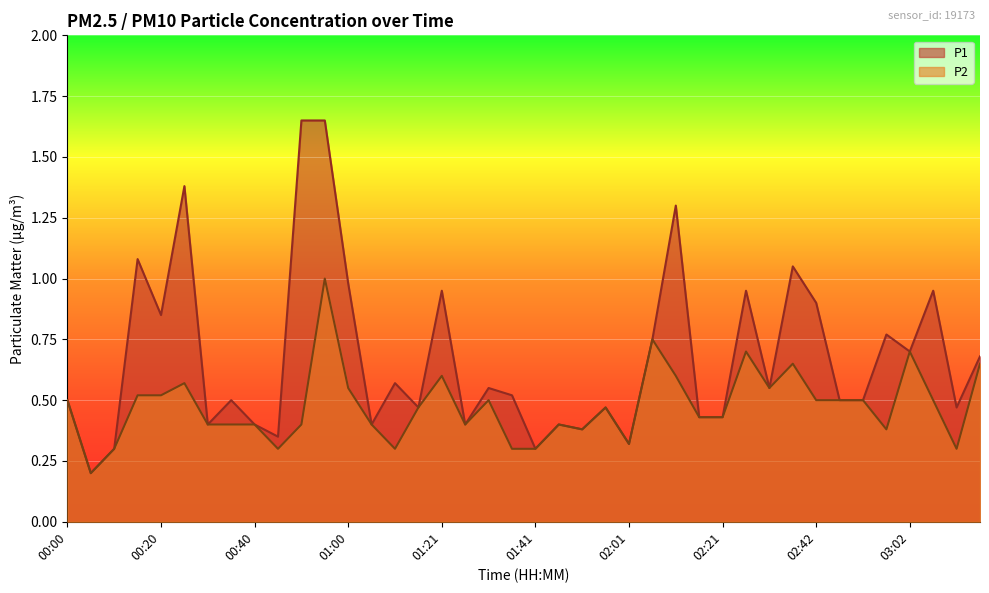

What is the minimum value for P2?

0.2